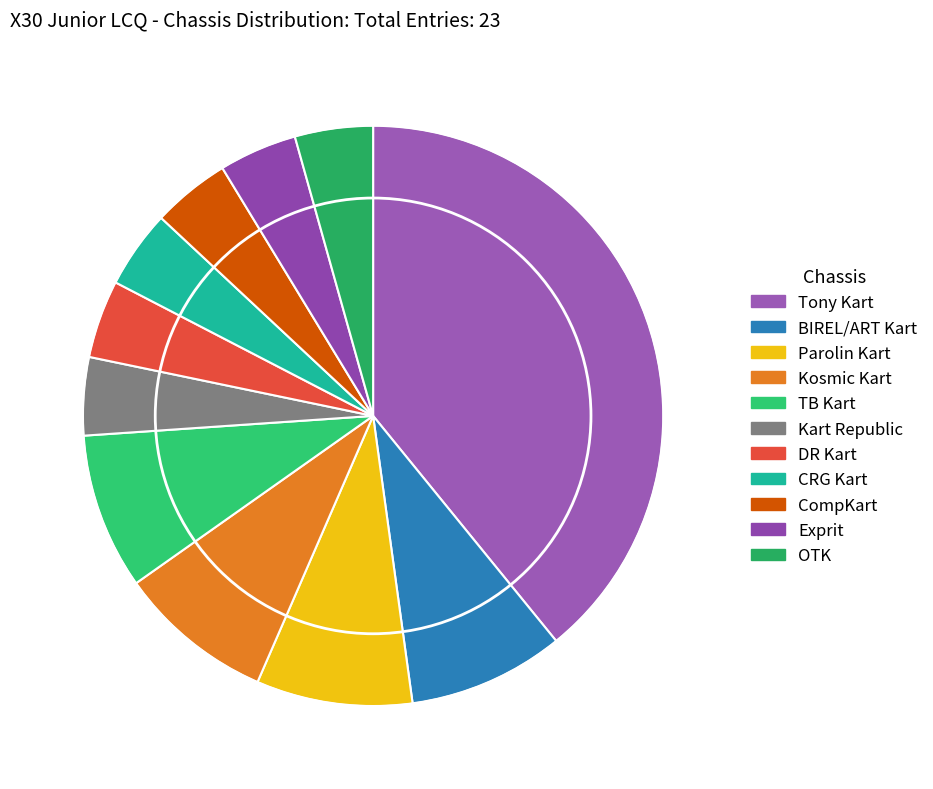

To the nearest percent, what percentage of the pie is DR Kart?

4%